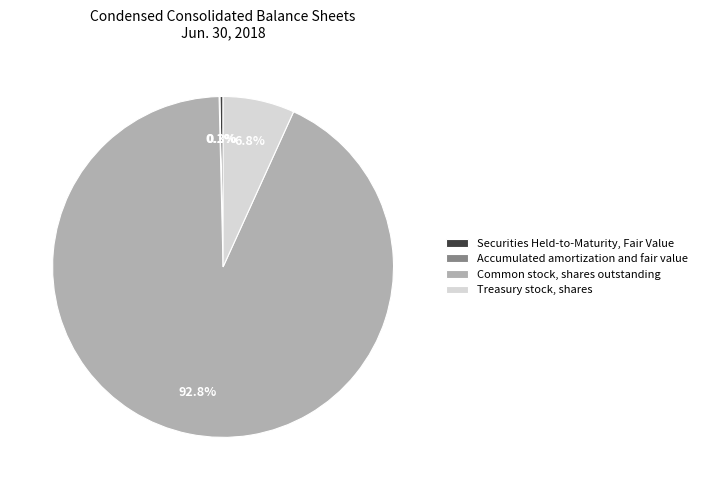

To the nearest percent, what is the difference between the Treasury stock, shares and Securities Held-to-Maturity, Fair Value slice percentages?

6%